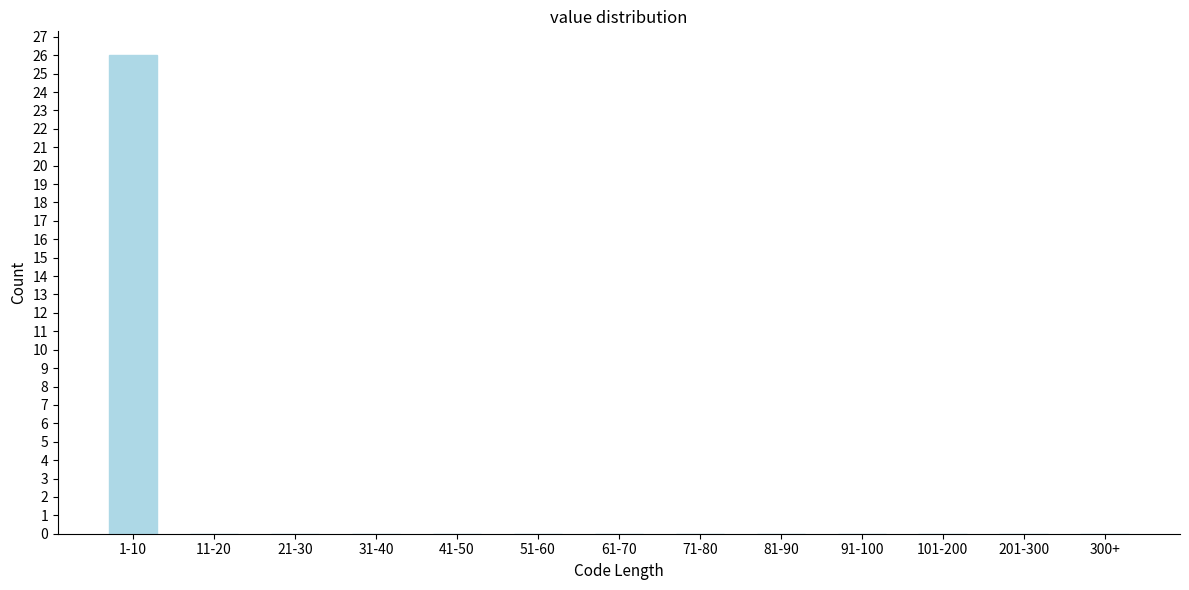

Reading left to right, list all the values displayed in this chart.

1-10=26	11-20=0	21-30=0	31-40=0	41-50=0	51-60=0	61-70=0	71-80=0	81-90=0	91-100=0	101-200=0	201-300=0	300+=0